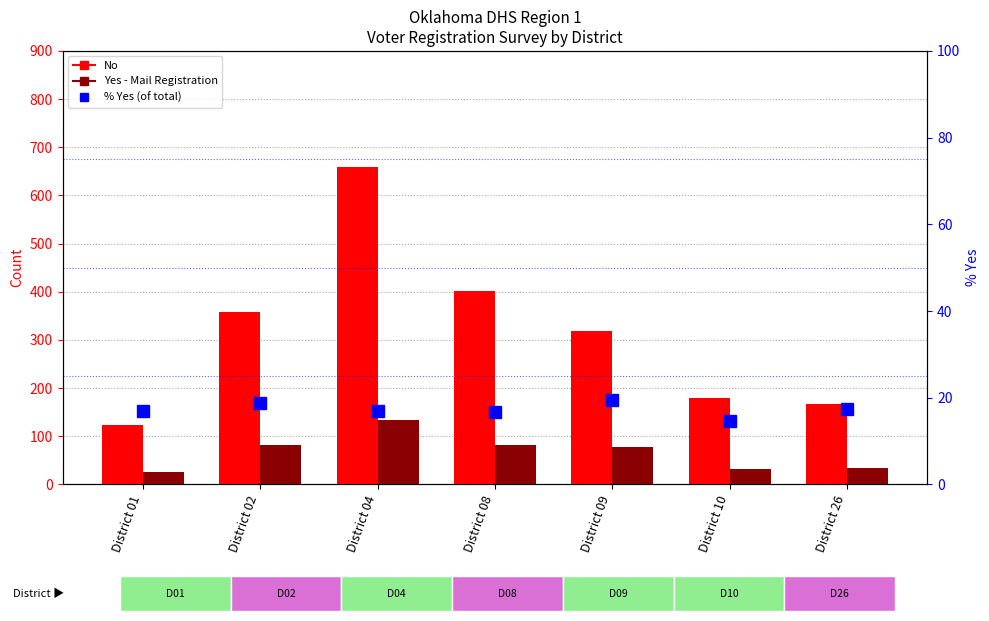

What is the difference between the second highest and minimum values in the No series?

278.0